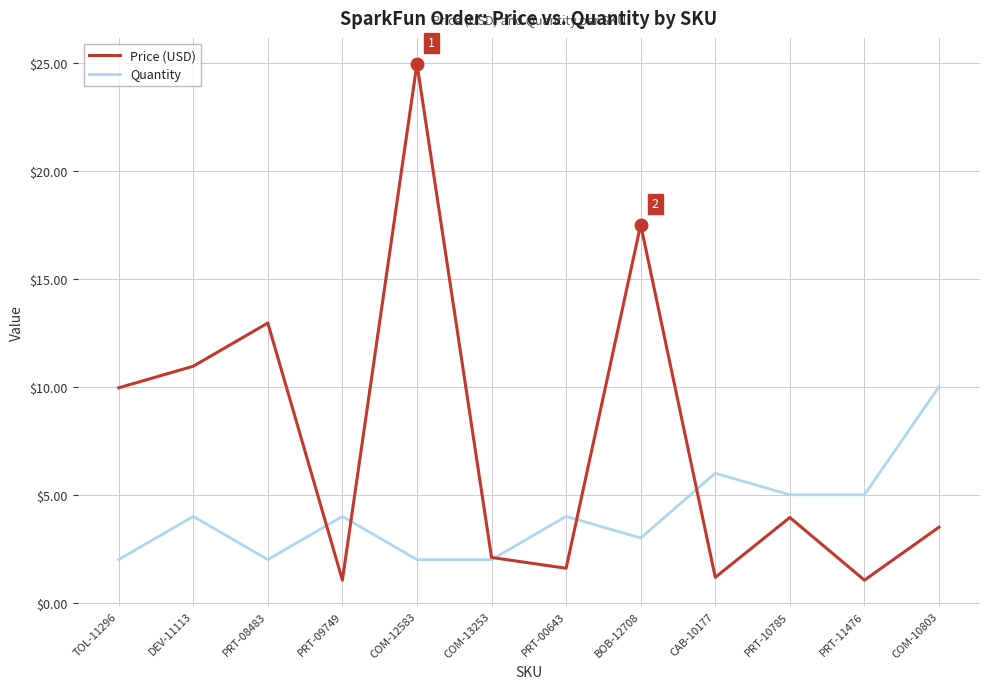

Is the value of Quantity at PRT-00643 greater than the value of Price (USD) at CAB-10177?

Yes